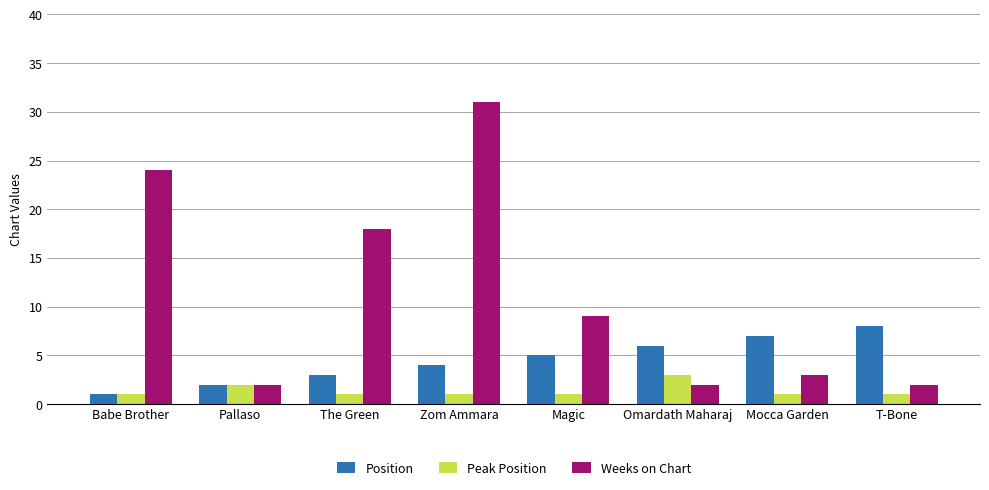

Between Babe Brother and Zom Ammara, which series saw the biggest shift?

Weeks on Chart